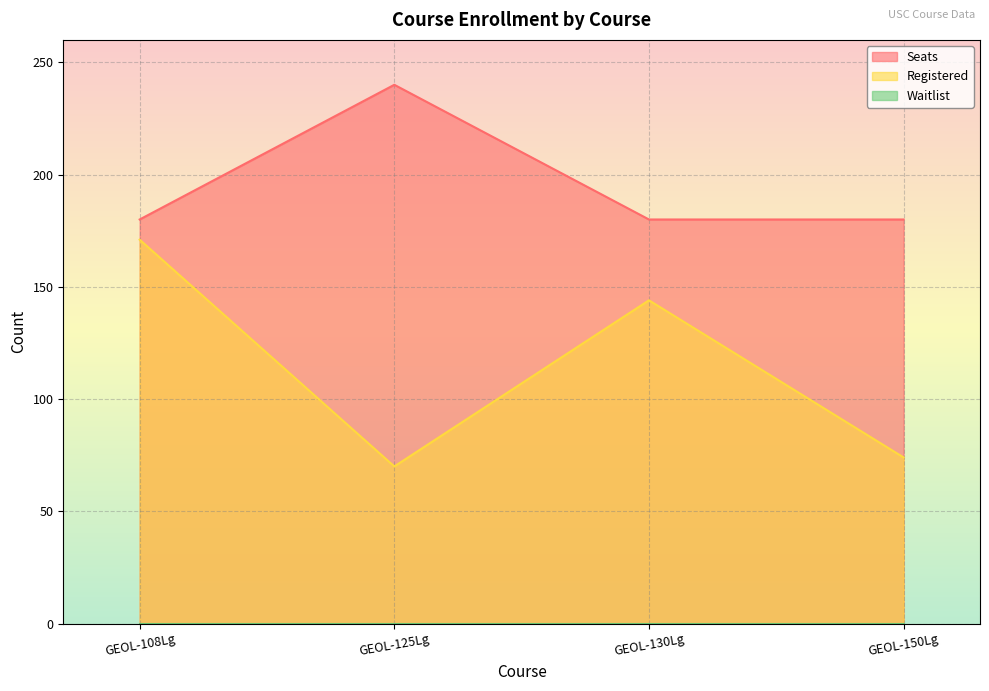

Between GEOL-130Lg and GEOL-125Lg, which is larger?

GEOL-125Lg